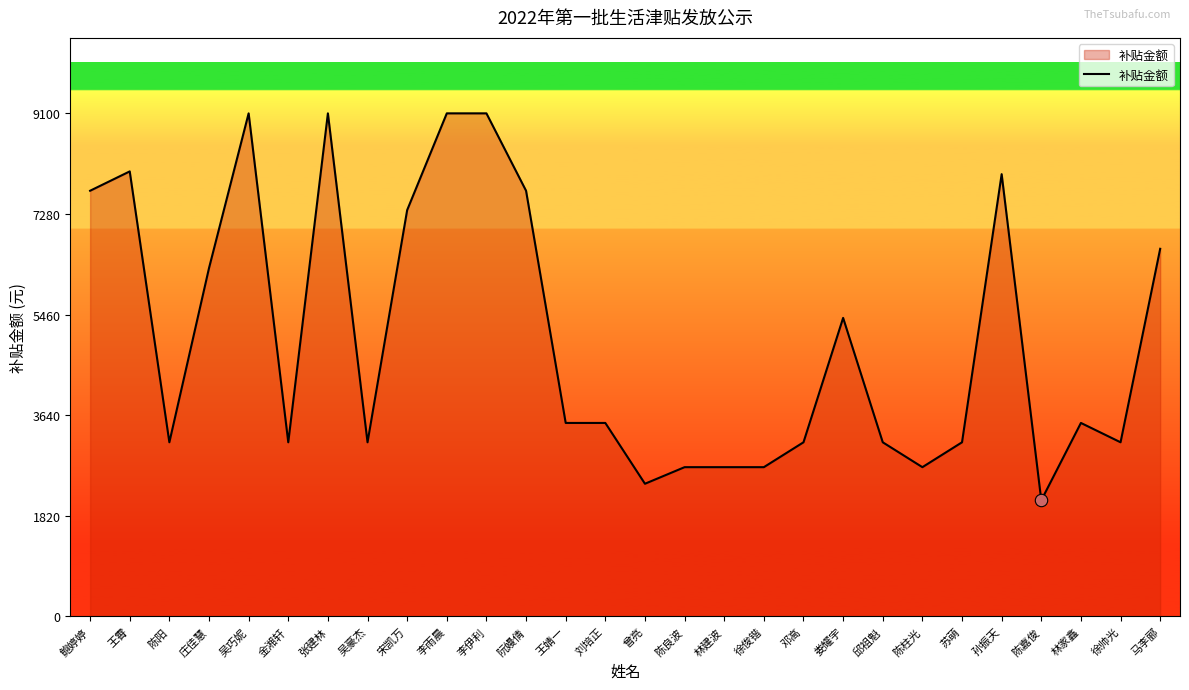

What is the change in value from 吴巧妮 to 林家鑫?

-5600